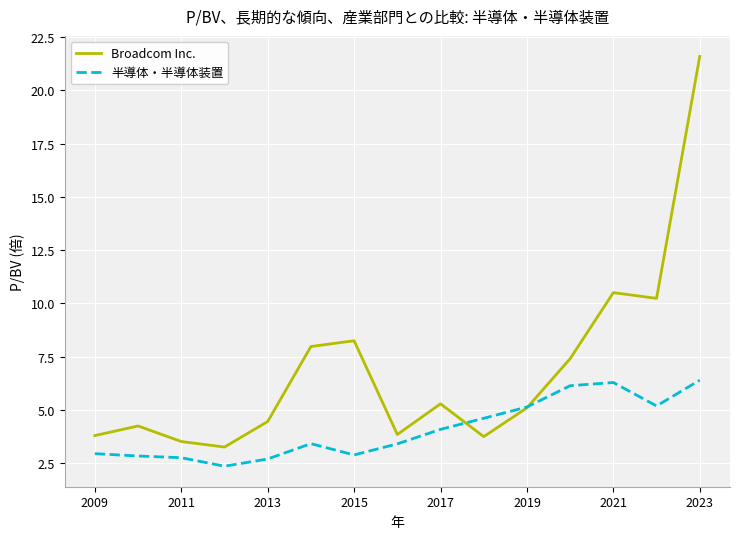

List the series in order of their peak value, lowest first.

半導体・半導体装置, Broadcom Inc.